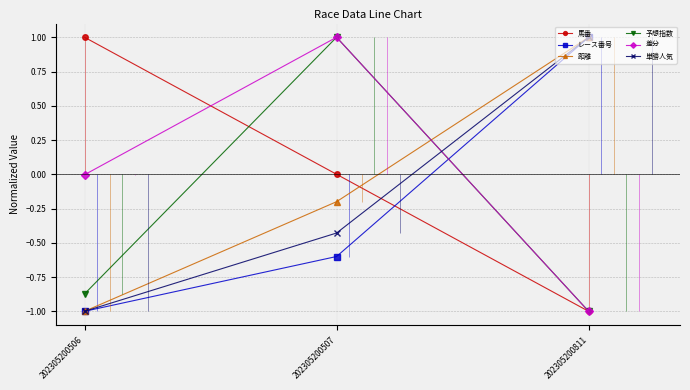

What is the maximum value for 単勝人気?

1.0